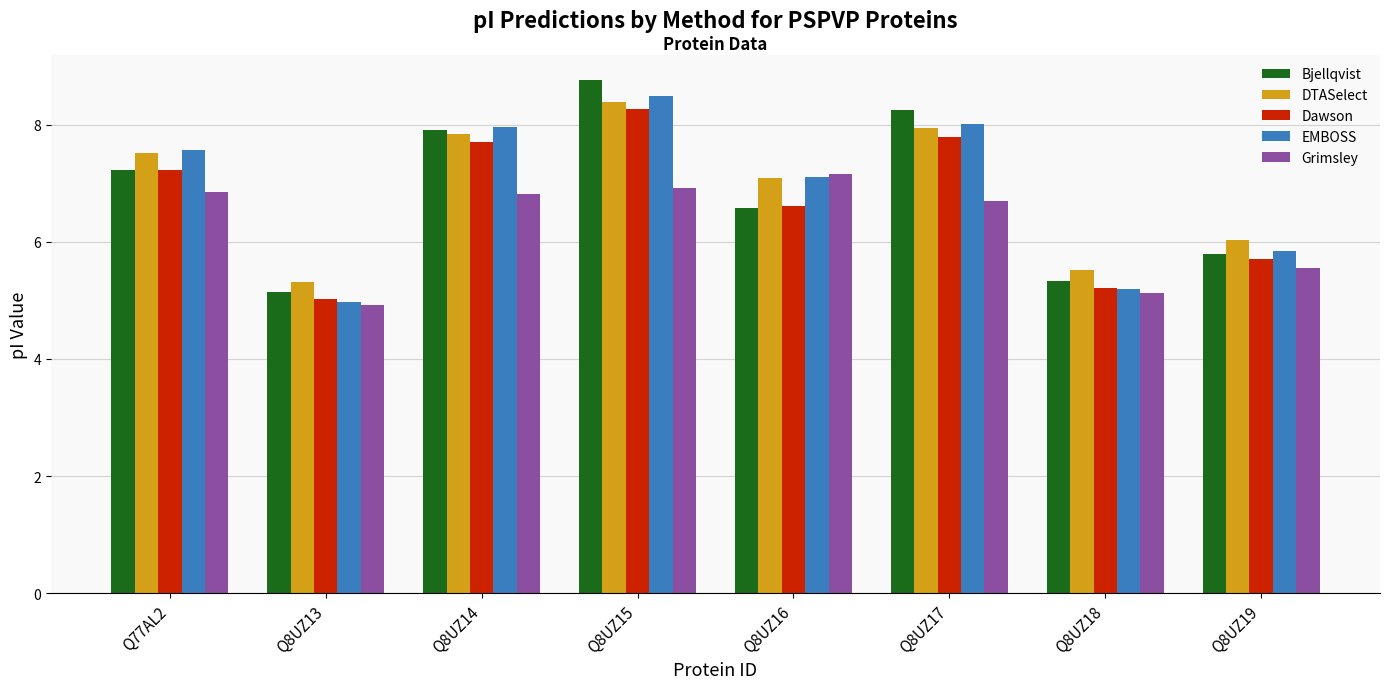

Is it true that EMBOSS equals 9.7 at Q8UZ16?

False